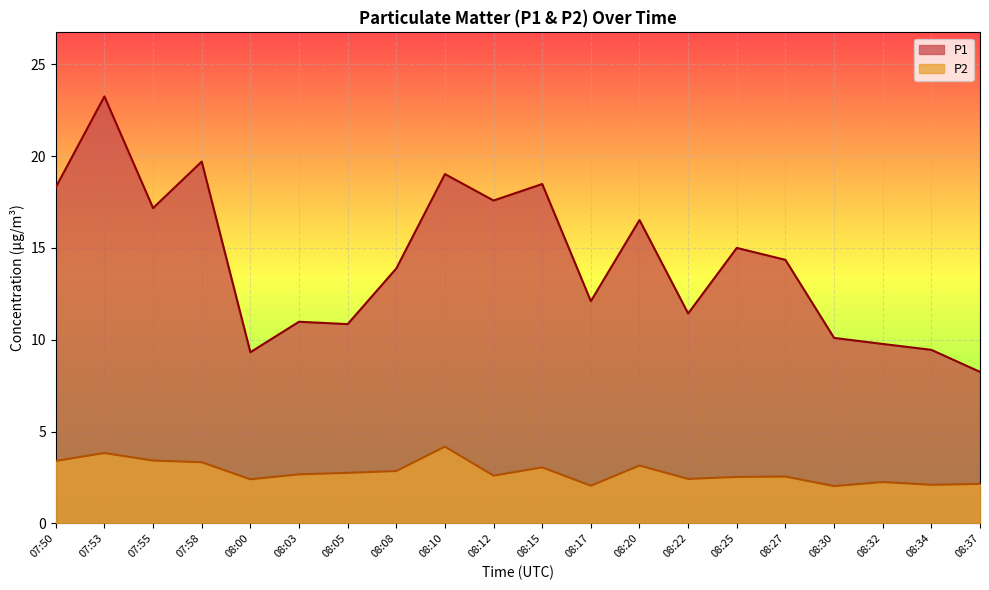

Where is P1 nearest to the value 15?

08:25